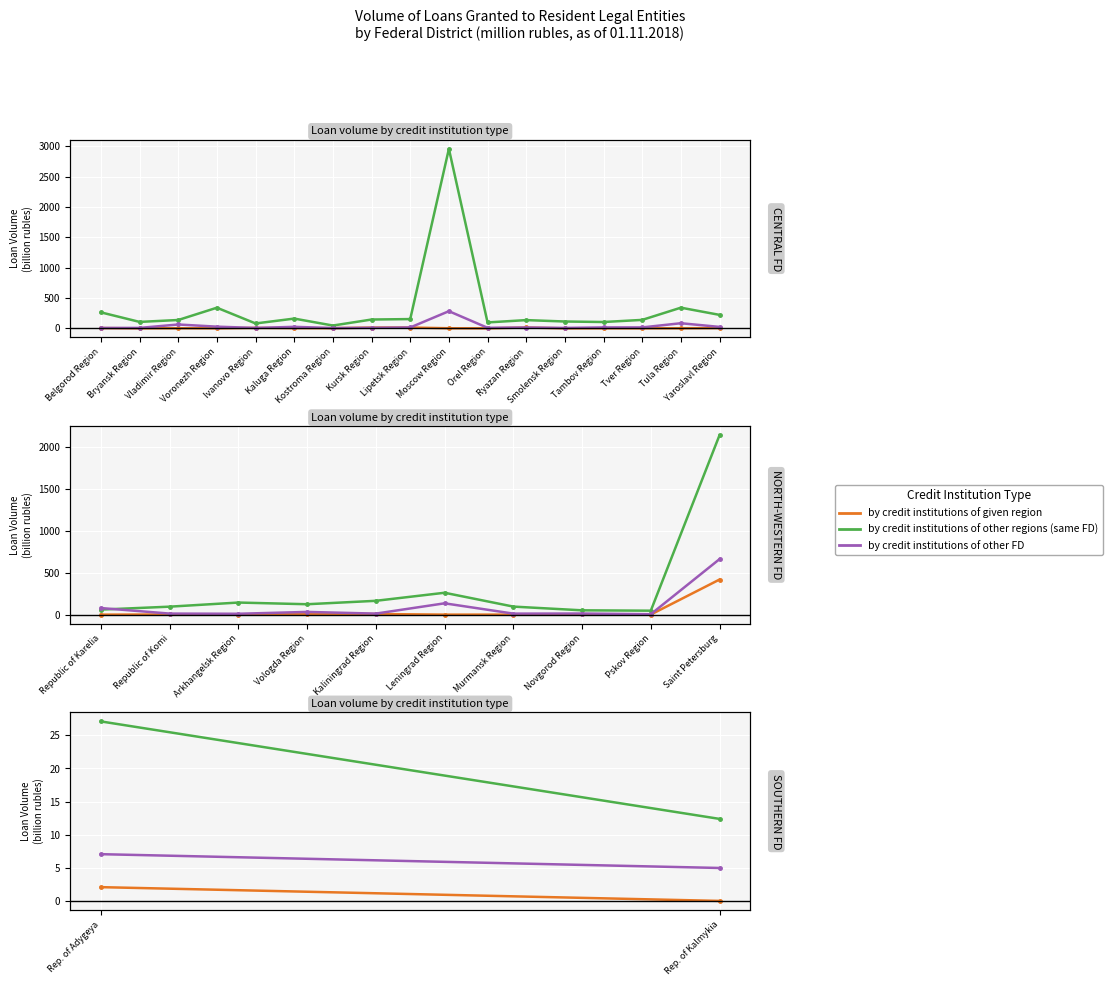

What is the difference between the by credit institutions of other FD values at Rep. of Kalmykia and Rep. of Adygeya?

2.1